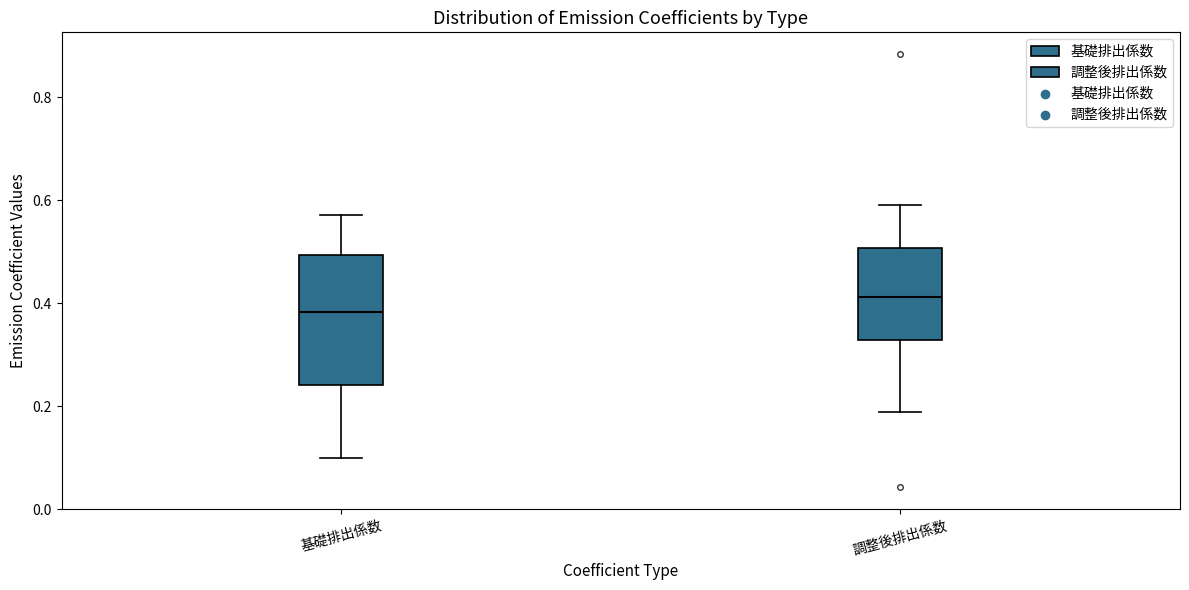

Reading left to right, transcribe this box plot: for each box, give where its median line is, the range the box spans, and where its two whiskers end, as read against the y-axis. The values are not printed on the chart, so give them approximately, as read against the axis.

基礎排出係数: median 0.38, box 0.24 to 0.50, whiskers 0.10 to 0.58
調整後排出係数: median 0.42, box 0.32 to 0.50, whiskers 0.18 to 0.60